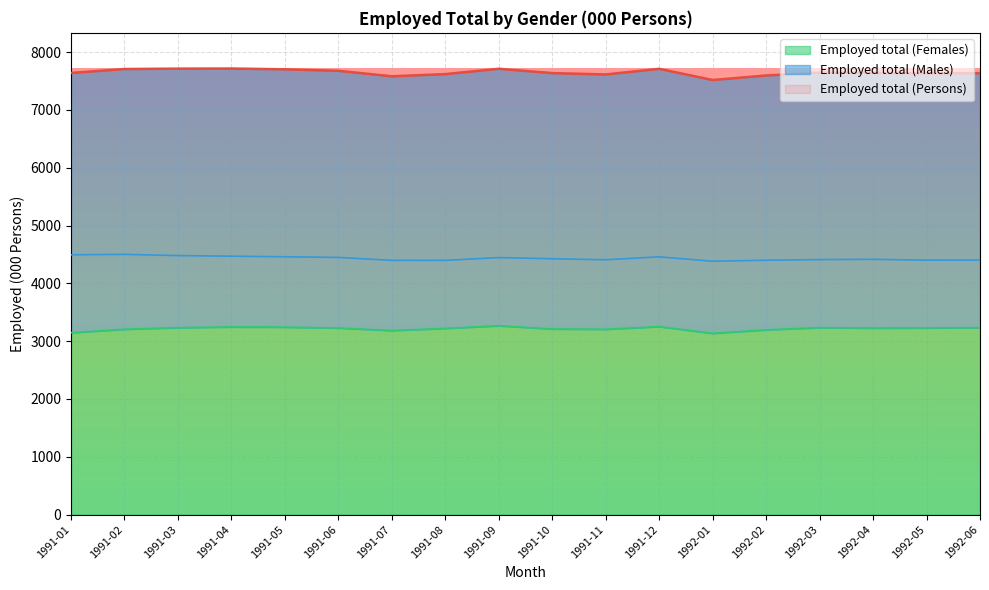

What are all the series names shown in the legend?

Employed total (Persons), Employed total (Males), Employed total (Females)